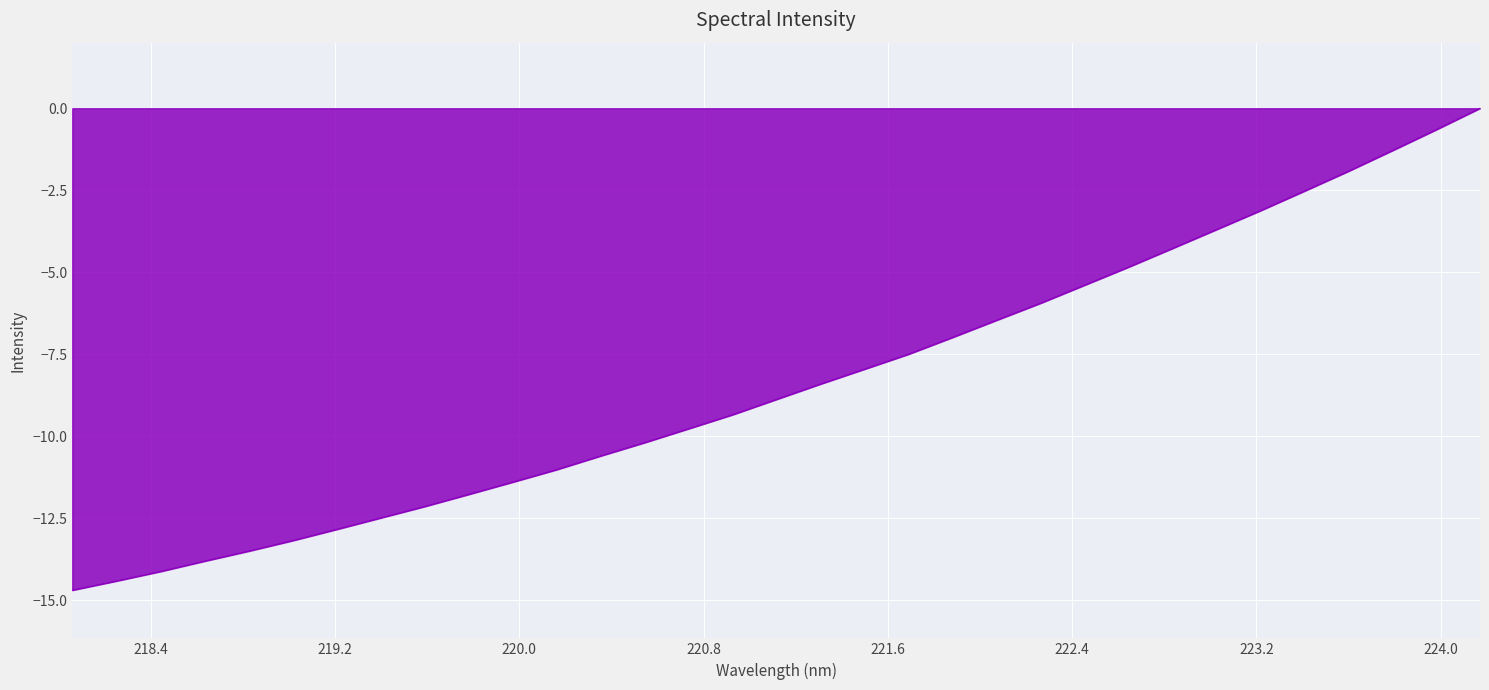

What is the smallest value displayed?

-14.7